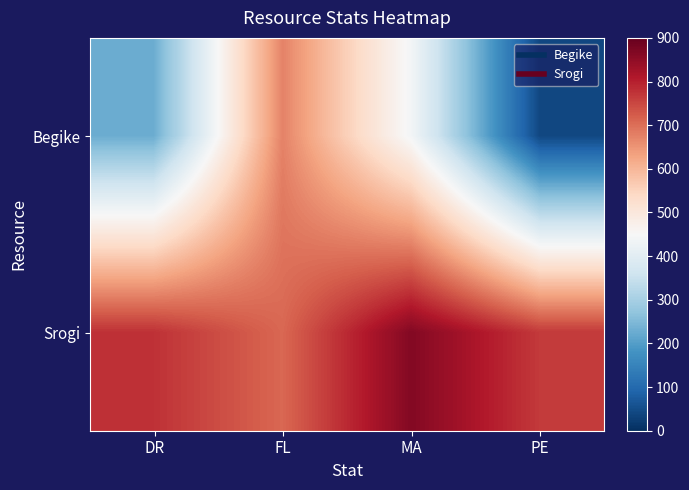

Which series has the largest range (max minus min)?

Begike